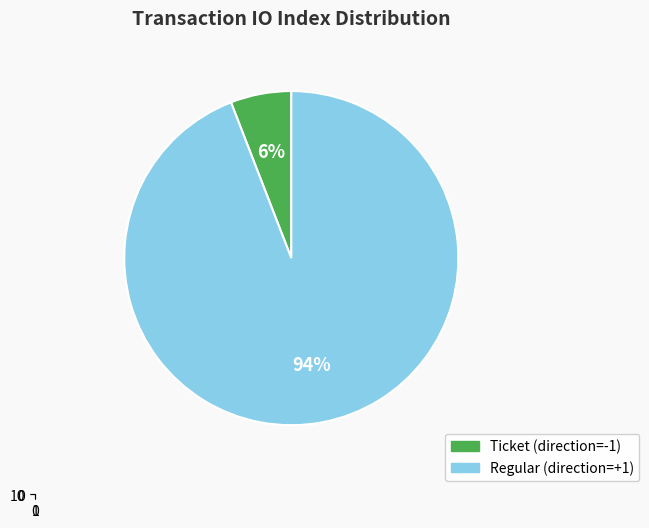

True or false: Ticket (io_index=0) accounts for 1% of the total.

False